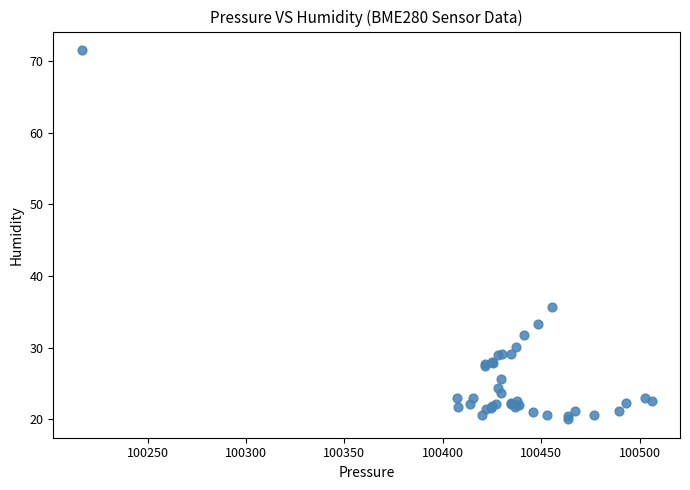

What Y value in the scatter plot is closest to 45?

35.7